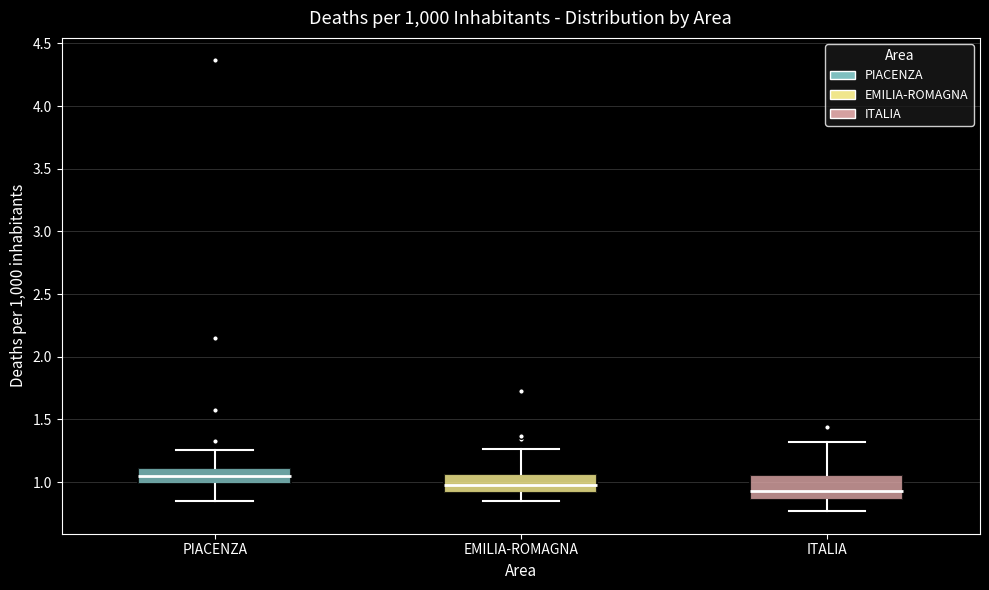

Which box has the highest median line?

PIACENZA